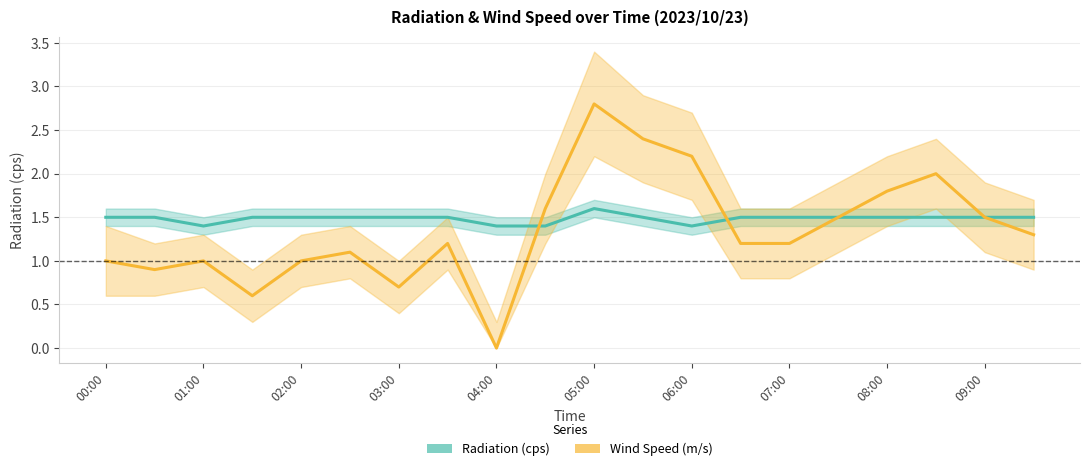

In Radiation (cps), how many points are higher than both neighbors (excluding endpoints)?

1